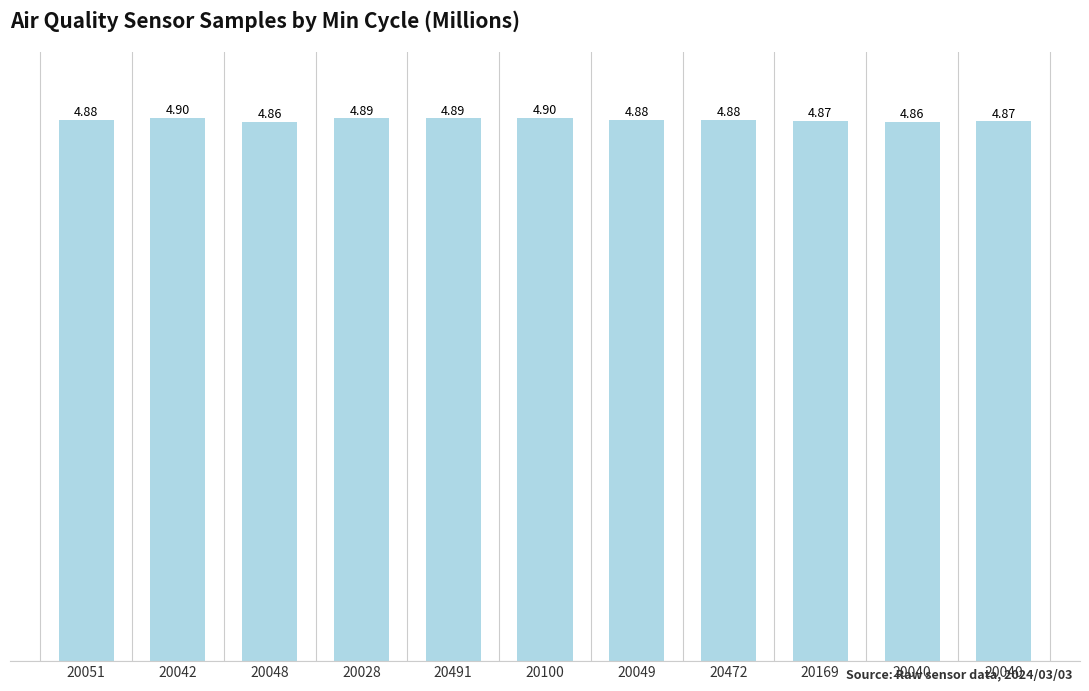

What is the sum of all values?

53.7